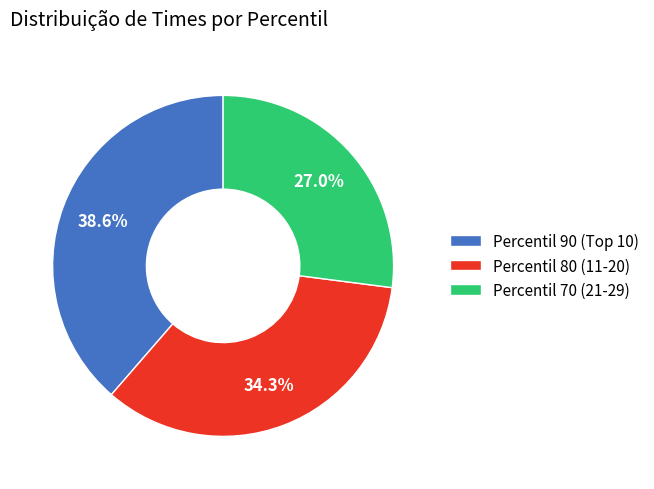

Is Percentil 80 (11-20) the majority of the pie?

No